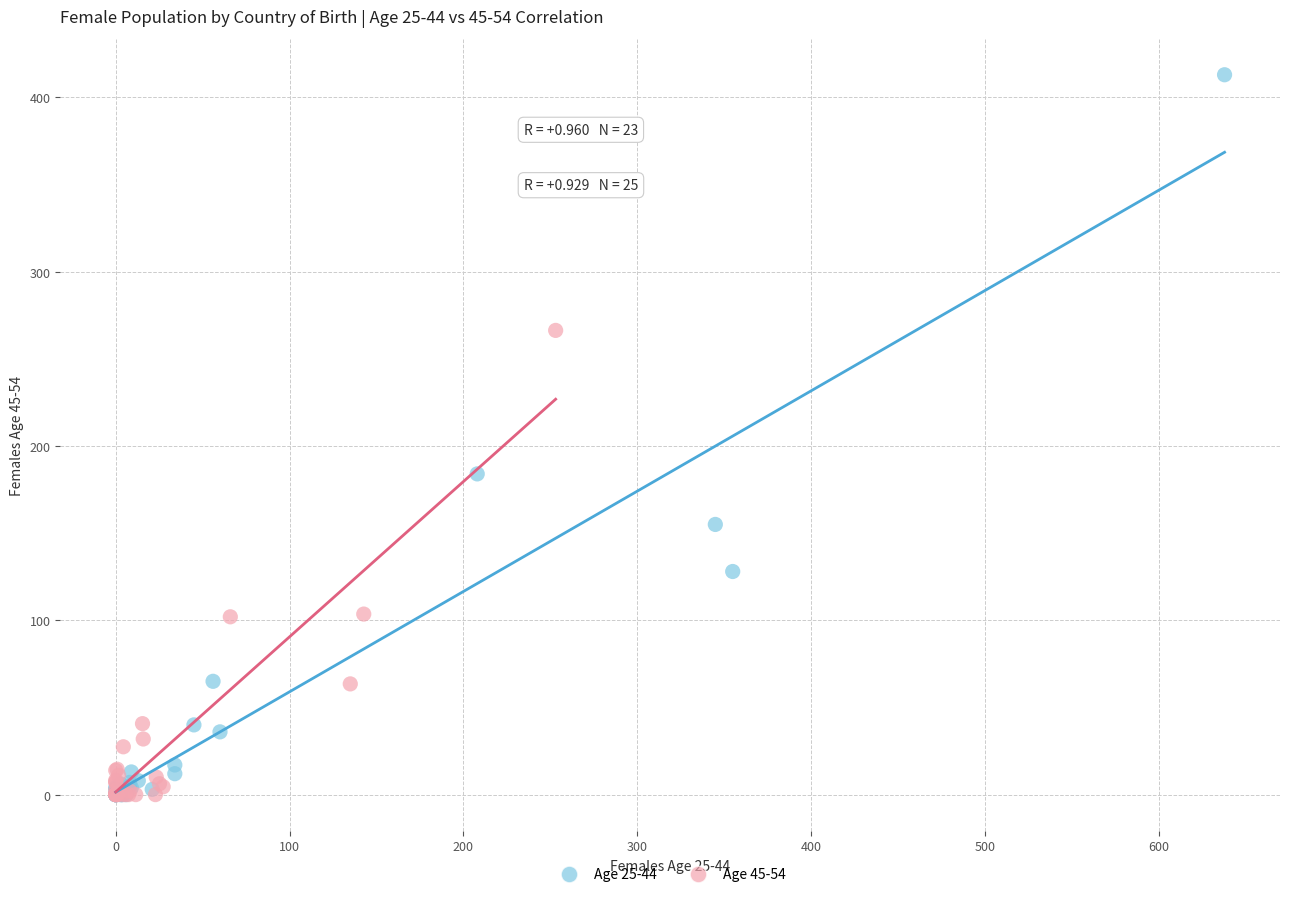

What are all the series names shown in the legend?

Age 25-44, Age 45-54